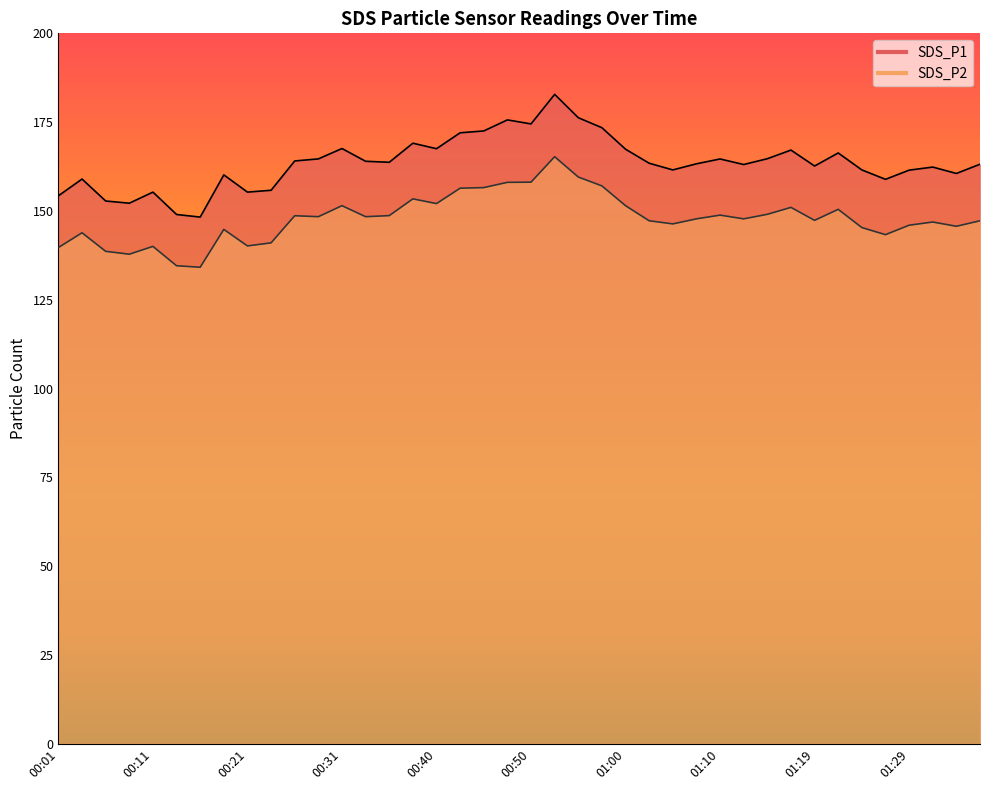

What are all the series names shown in the legend?

SDS_P1, SDS_P2